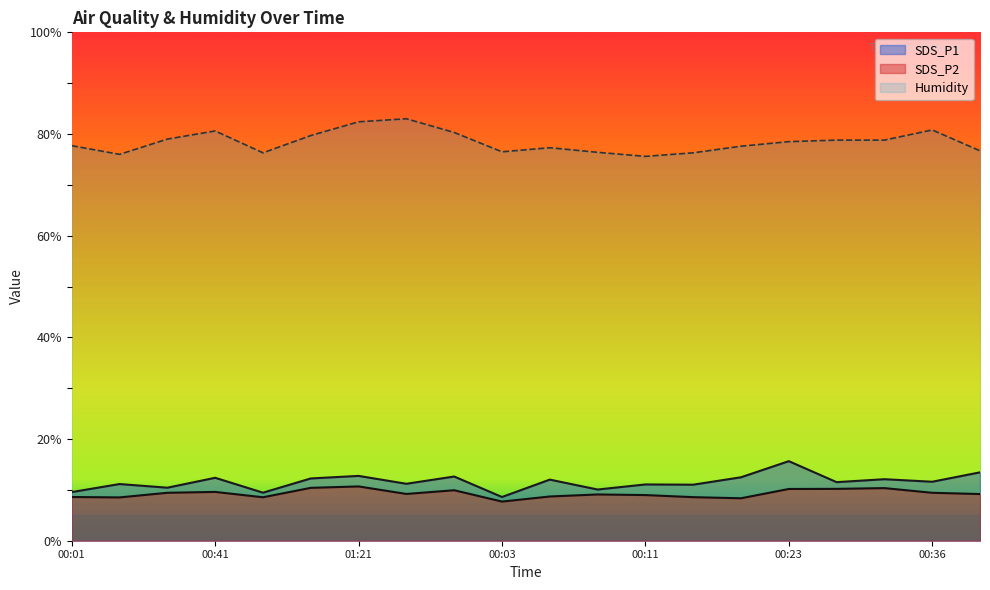

True or false: SDS_P2 has a value of 7.7 at 00:03.

True